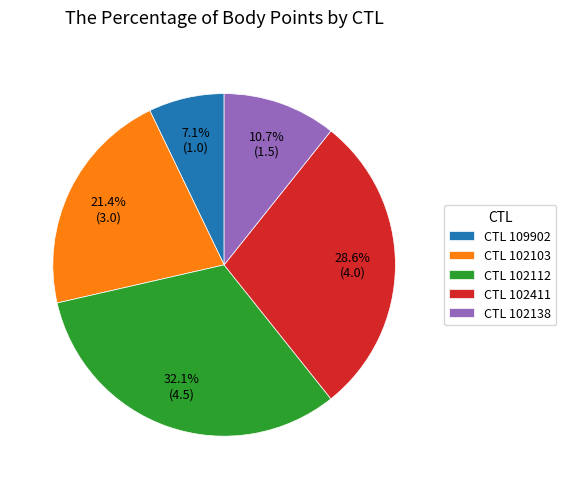

How many slices are in this pie chart?

5